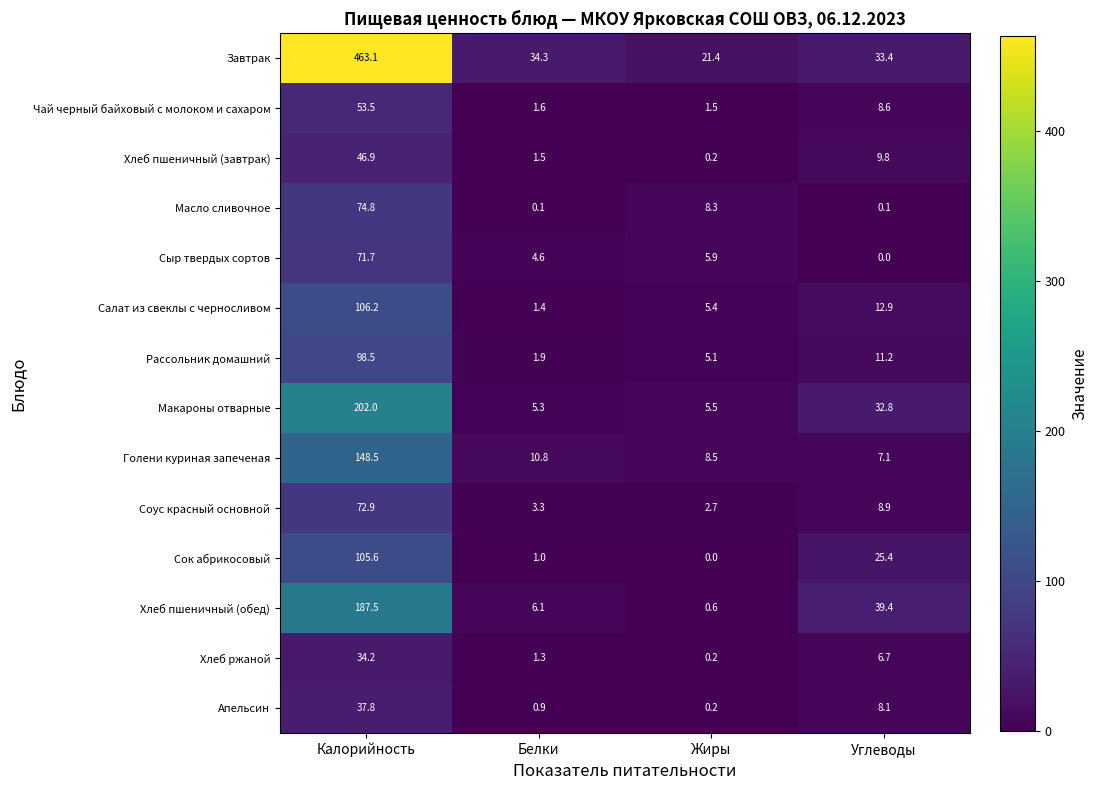

Count the number of categories in the chart.

4